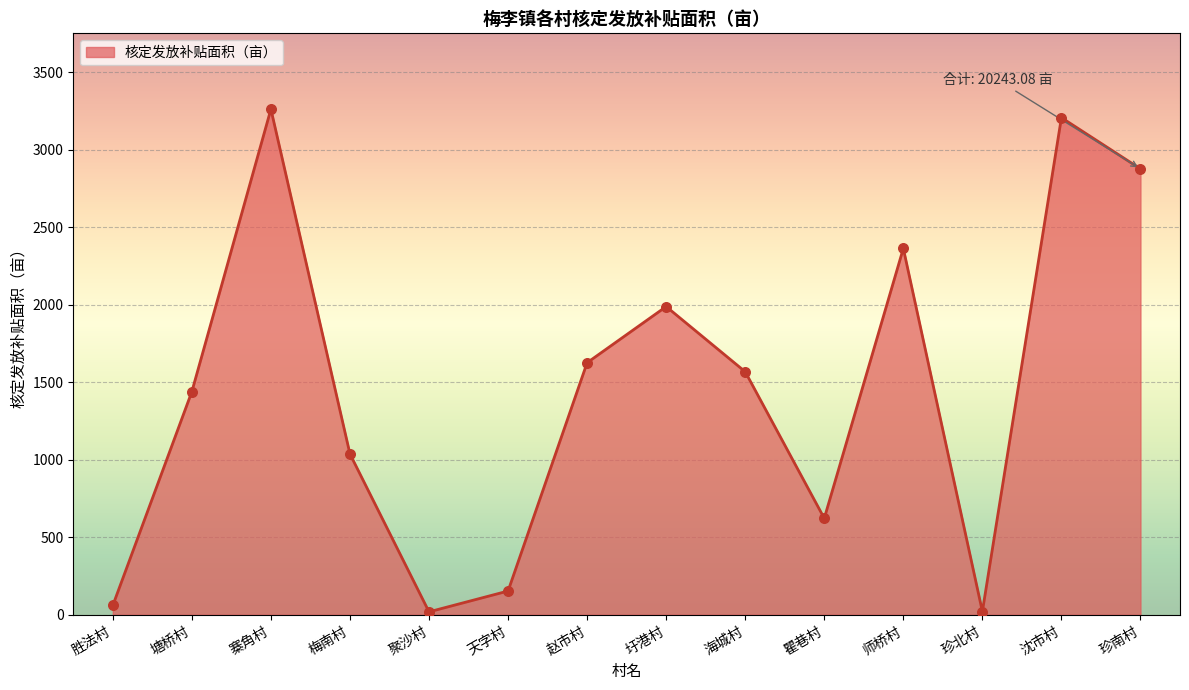

Which has a higher value, 圩港村 or 塘桥村?

圩港村